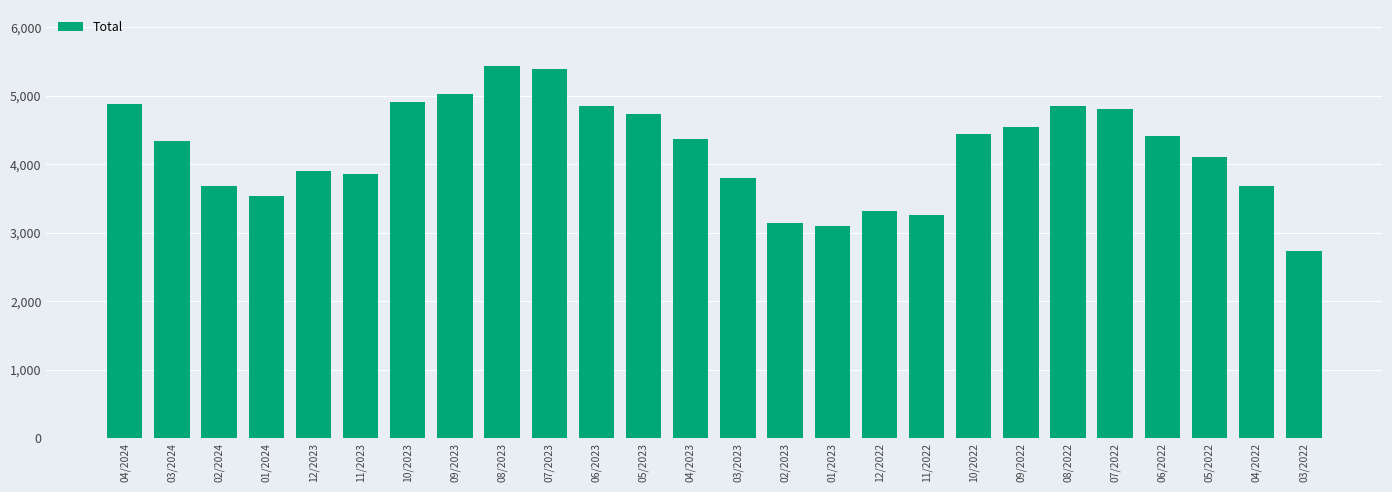

True or false: the data shows 2024.5 at 03/2024.

False